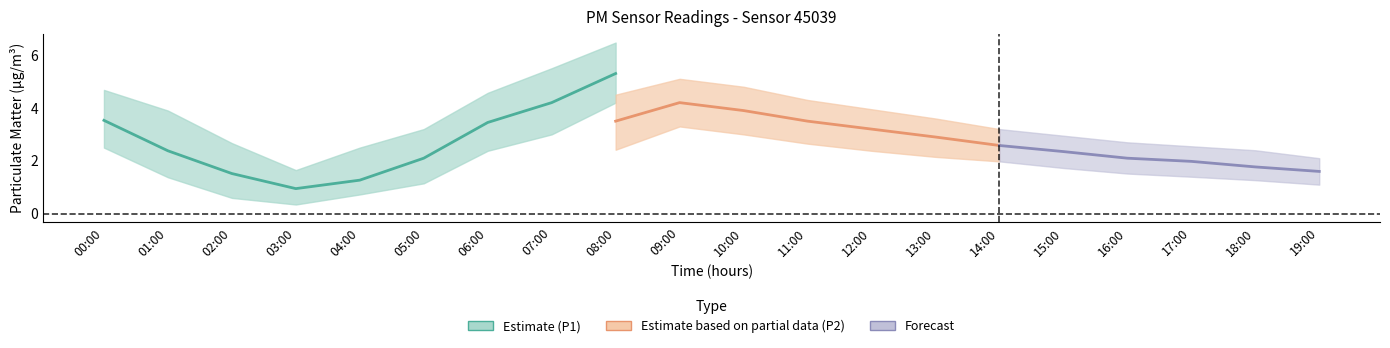

At how many categories does at least one series exceed 1?

20